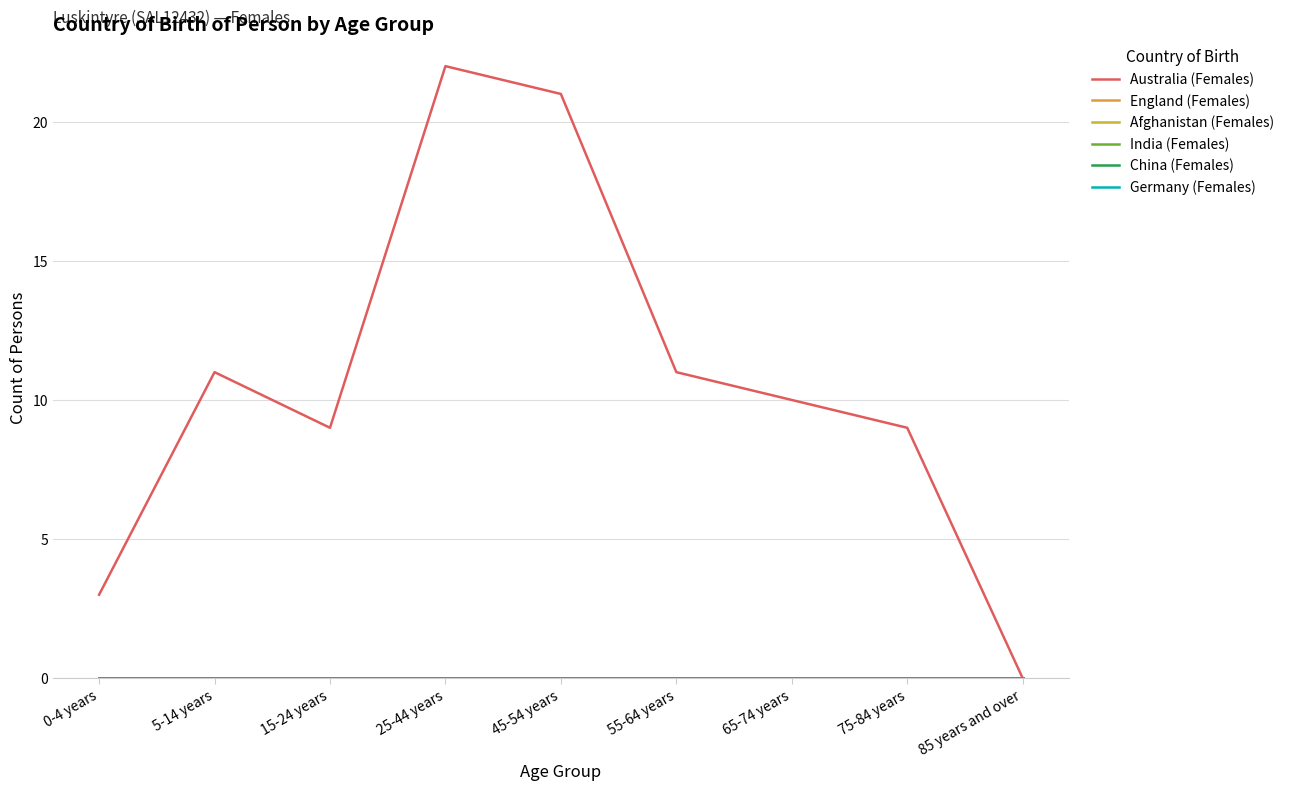

Does the chart have visible grid lines?

Yes